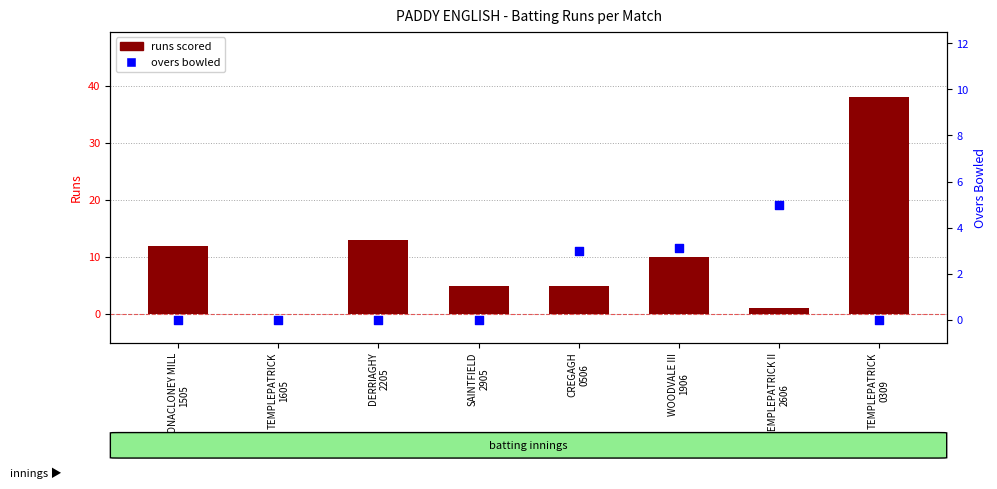

At how many categories does at least one series exceed 10?

3